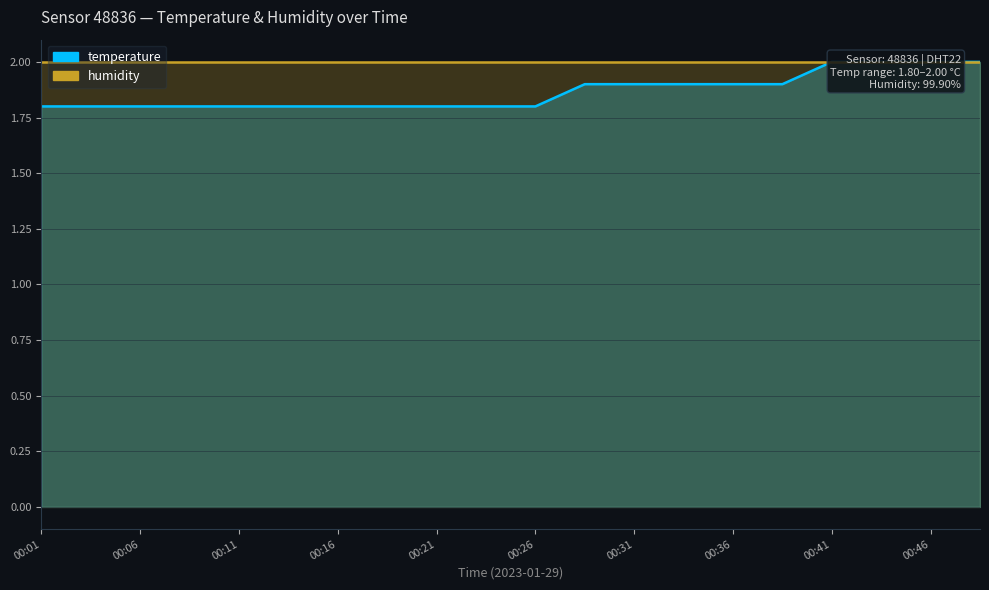

What is the maximum value shown in the chart?

2.0